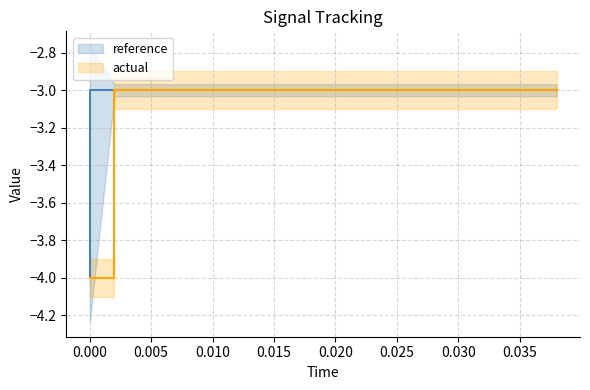

Does the chart display data point markers on the line(s)?

No